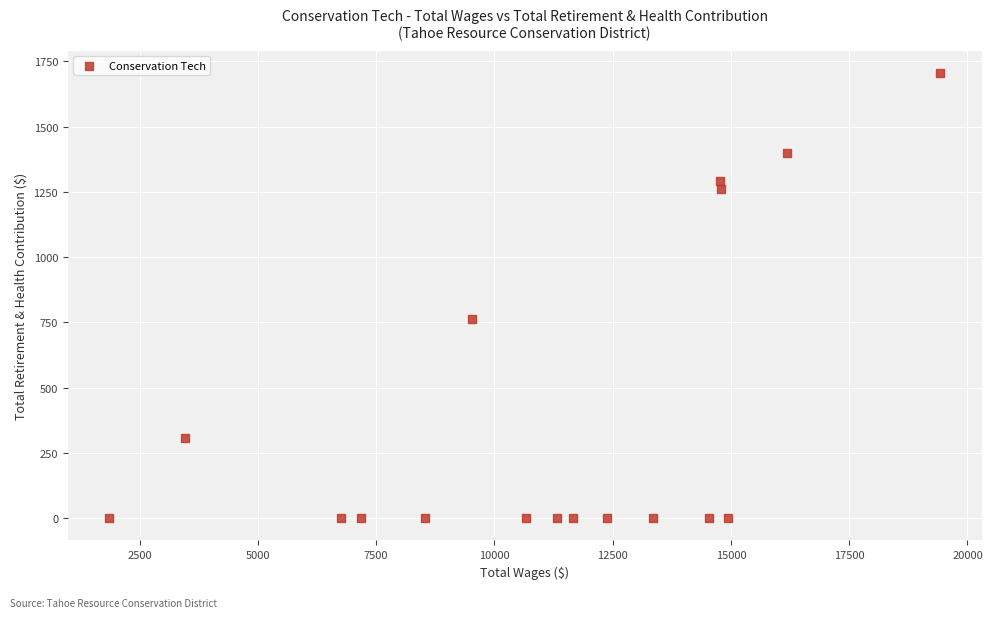

What is the range of Y values (max minus min)?

1705